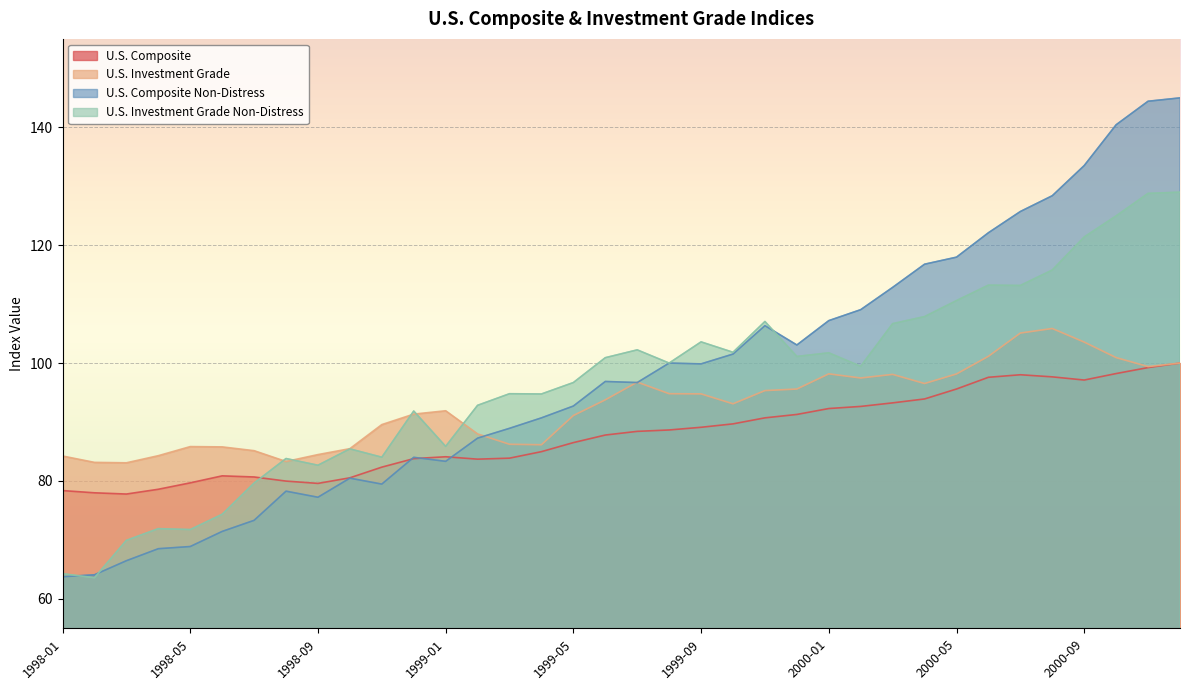

Where is the first local minimum for U.S. Composite Non-Distress?

1998-09